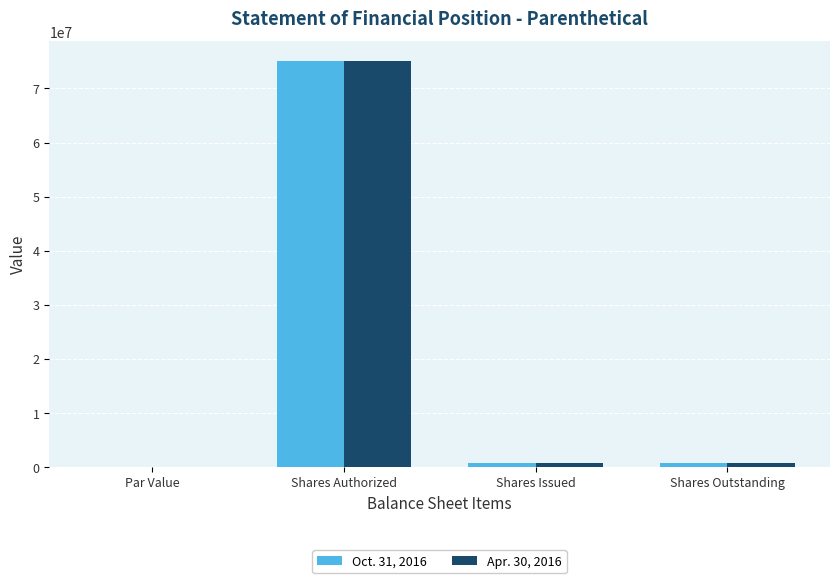

What are all the series names shown in the legend?

Oct. 31, 2016, Apr. 30, 2016